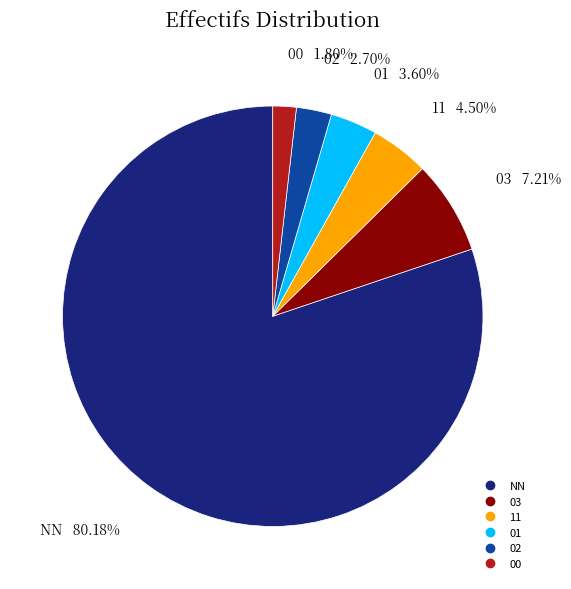

What percentage is the 02 slice, to the nearest percent?

3%